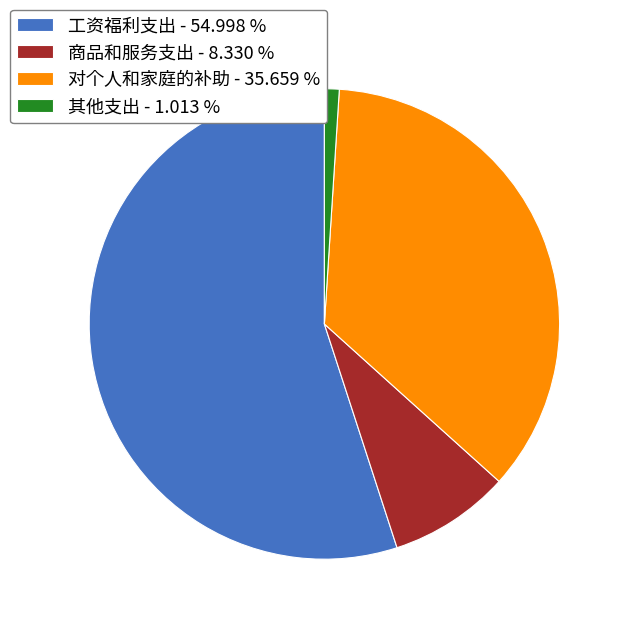

How many slices are in this pie chart?

4